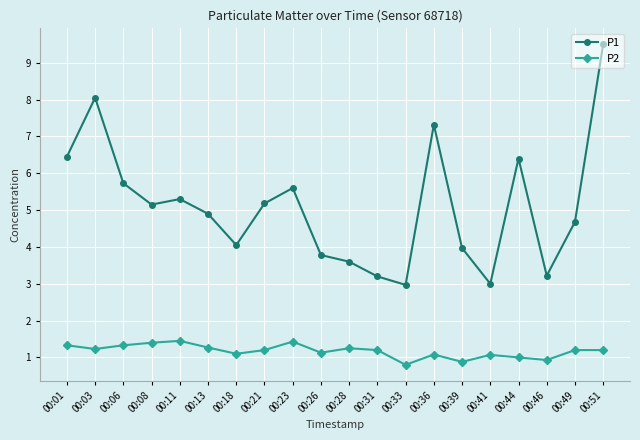

The value of P2 at 00:36 is 1.1. True or false?

True